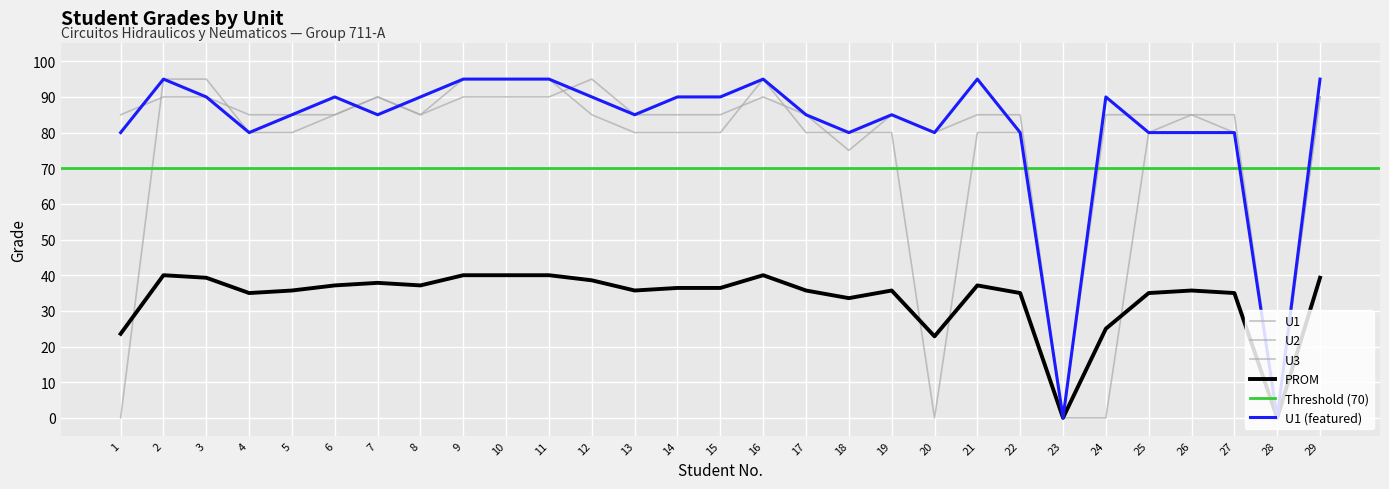

True or false: U3 has a value of 90.0 at 11.

True